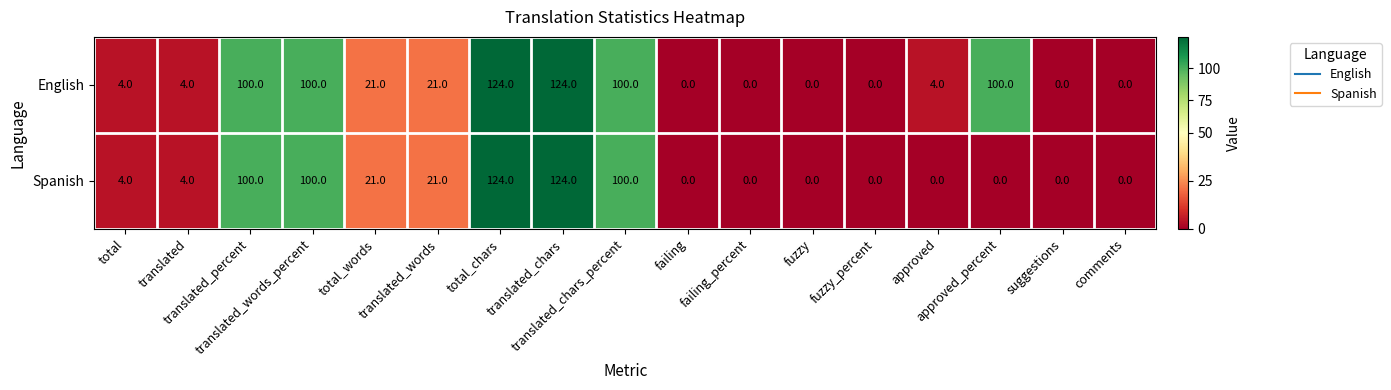

Rank the series by their average value, from highest to lowest.

English, Spanish